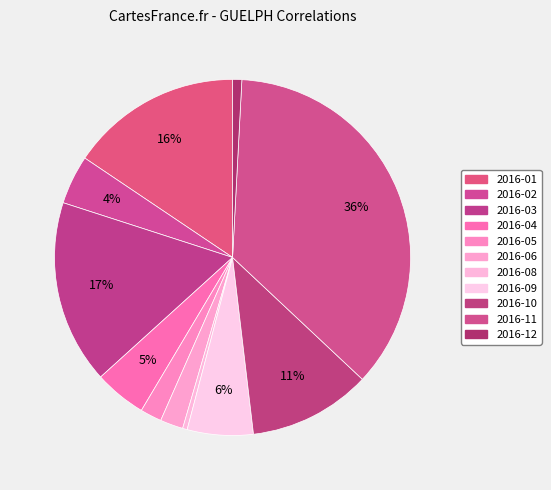

Count the number of slices in the pie.

11